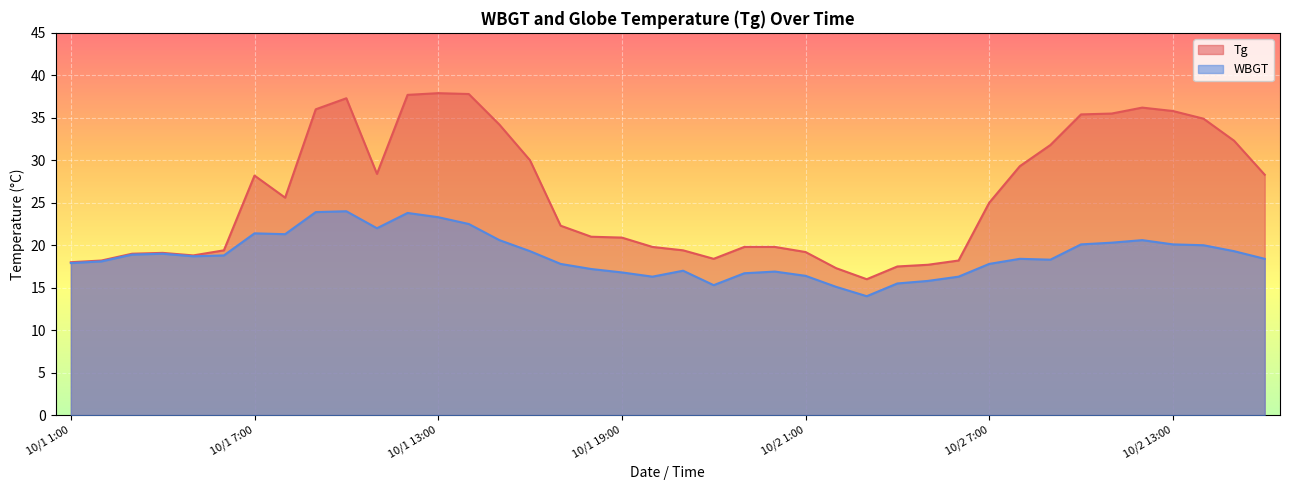

How many data points does each series have?

40